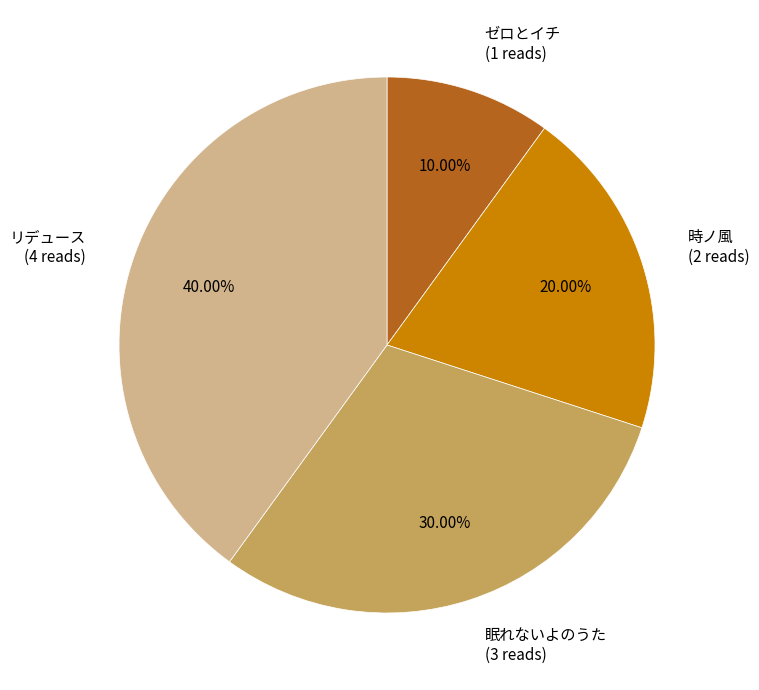

How many slices are in this pie chart?

4